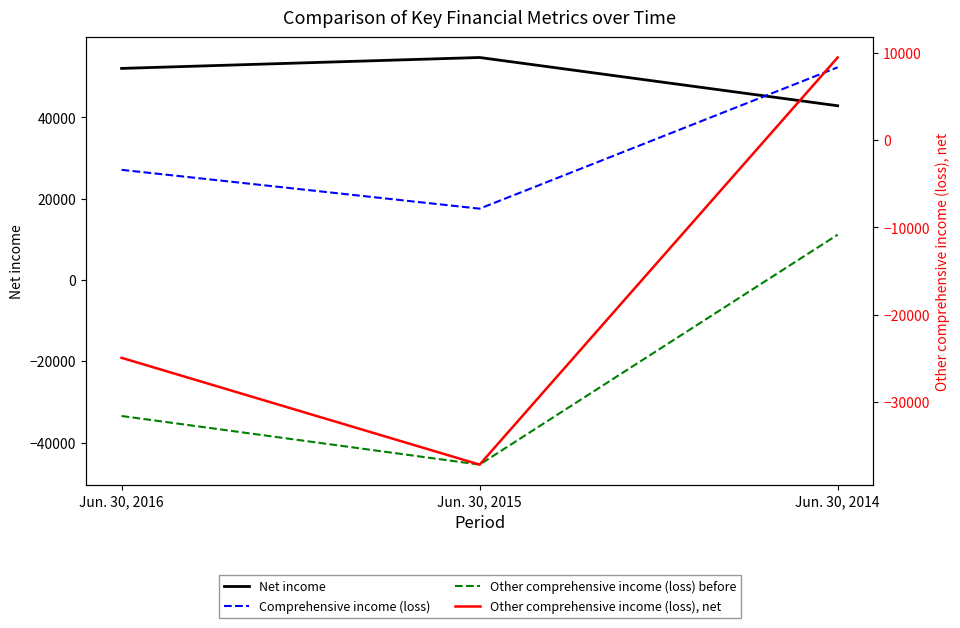

At which label is Net income closest to 48804?

Jun. 30, 2016